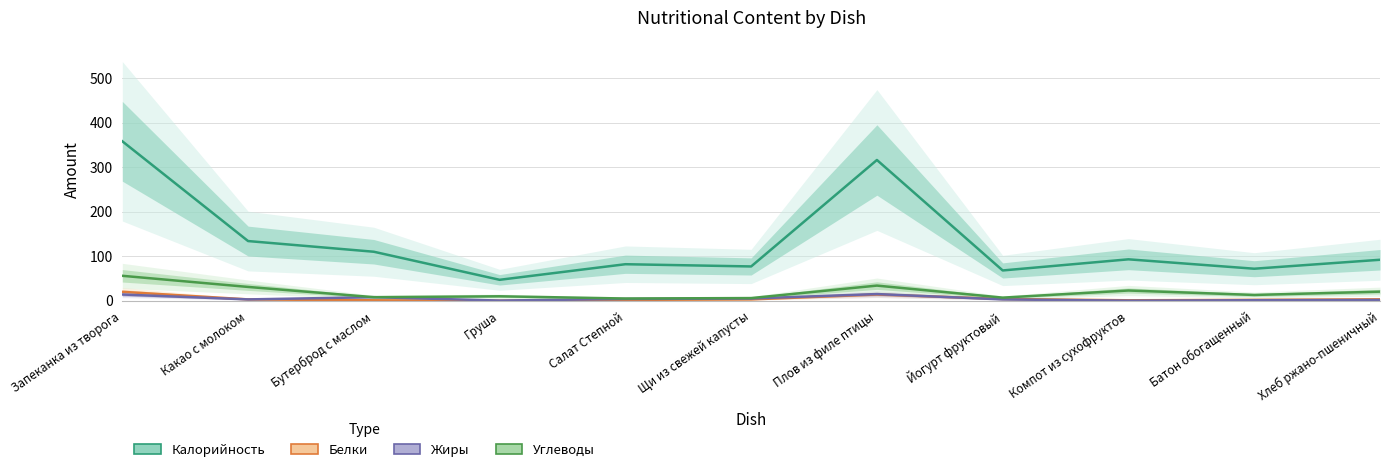

In Жиры, how many points are lower than both neighbors (excluding endpoints)?

3